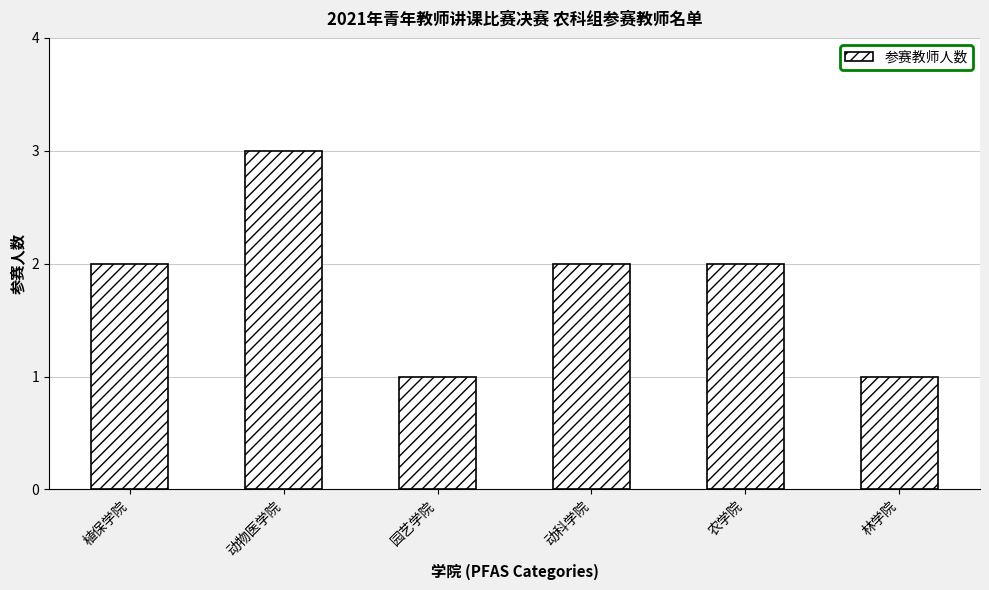

What is the label of the 6th bar from the right?

植保学院